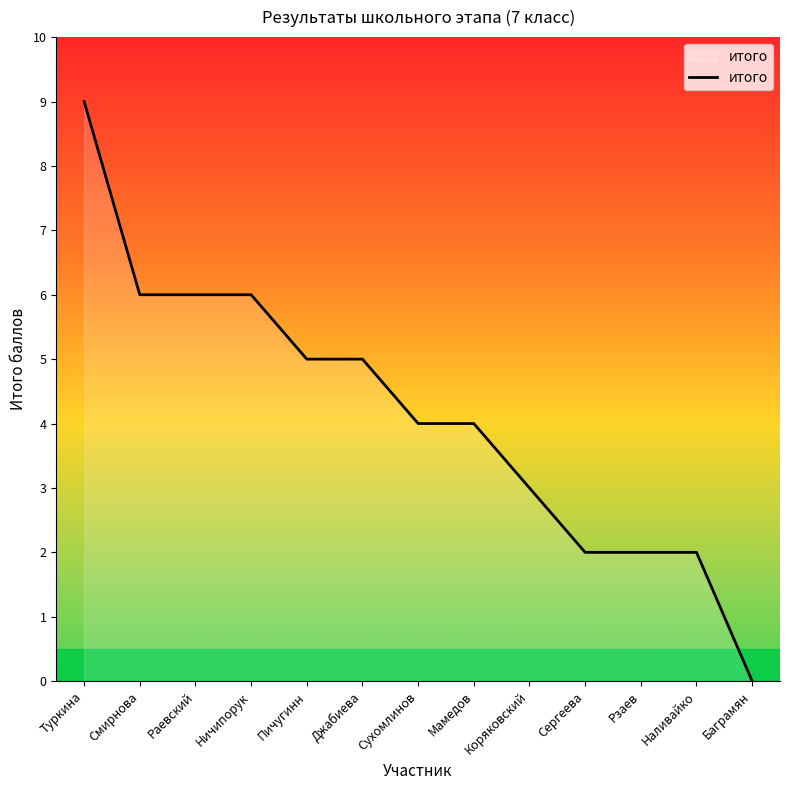

How many distinct data groups are displayed?

1